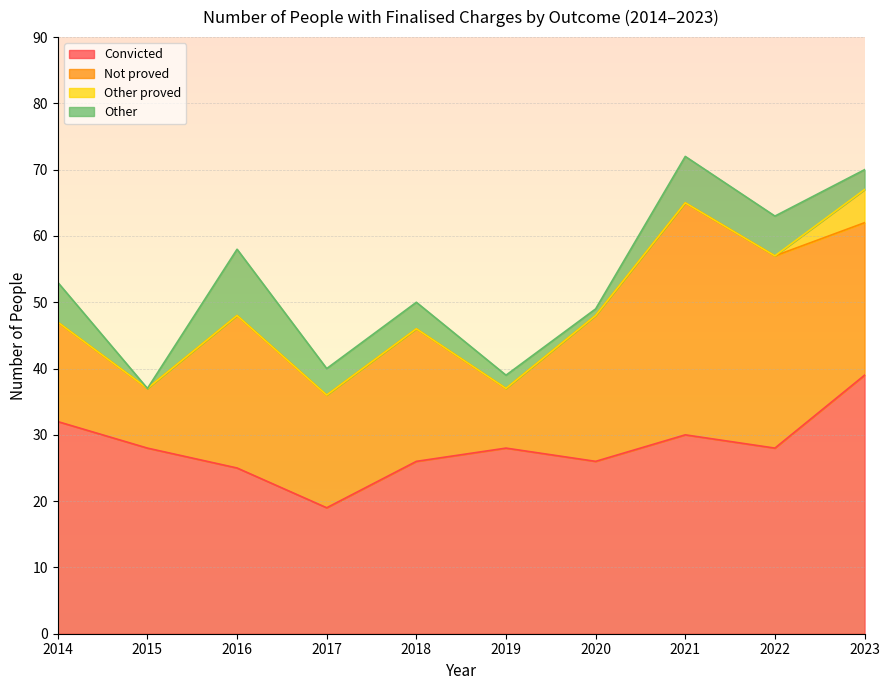

At how many categories does at least one series exceed 6?

10